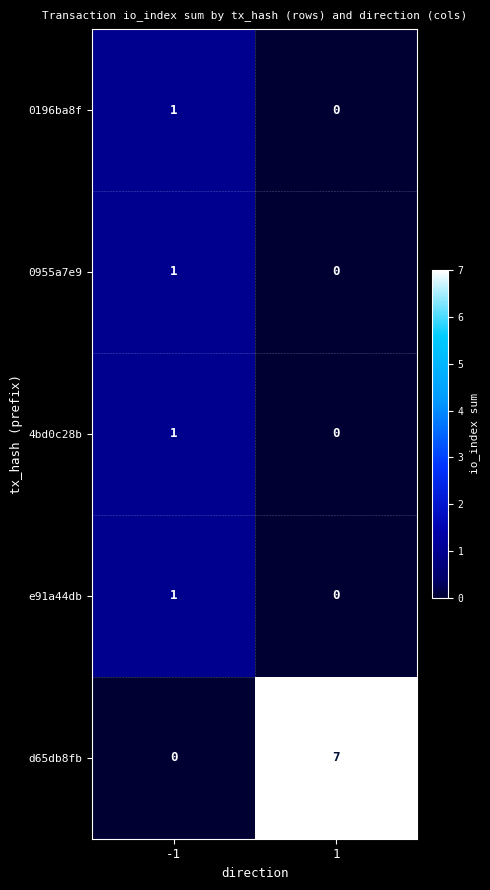

Count the number of categories in the chart.

2